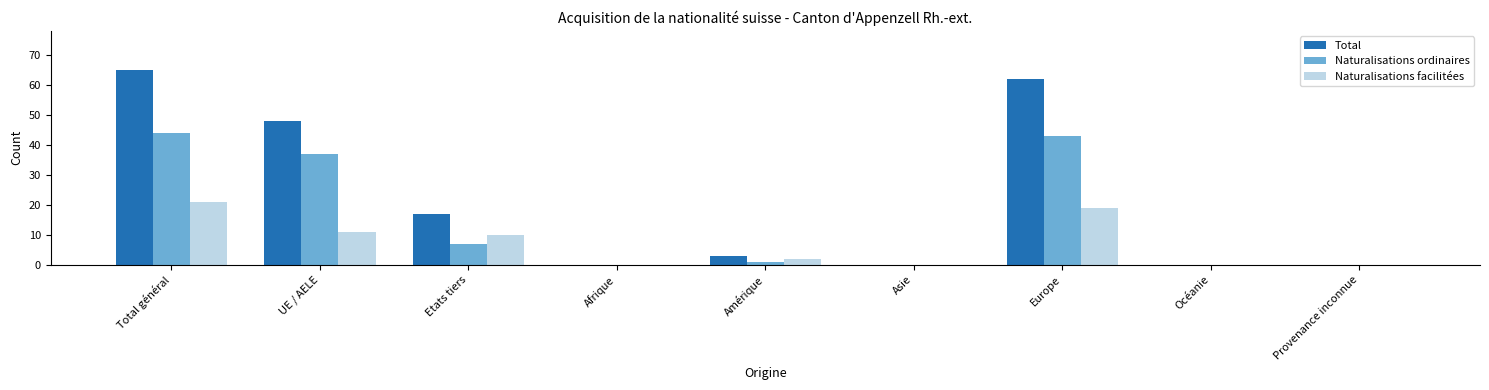

Is it true that Naturalisations ordinaires equals 75 at Total général?

False